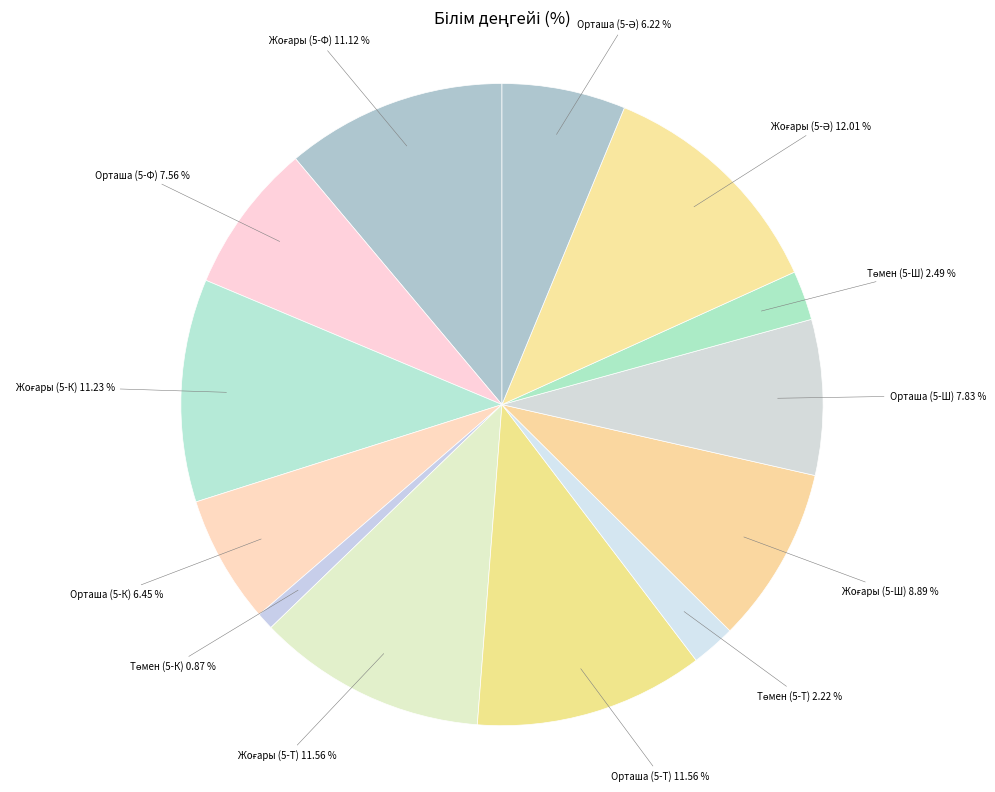

Do Орташа (5-Ф) and Орташа (5-Ш) together represent more than half of the pie?

No